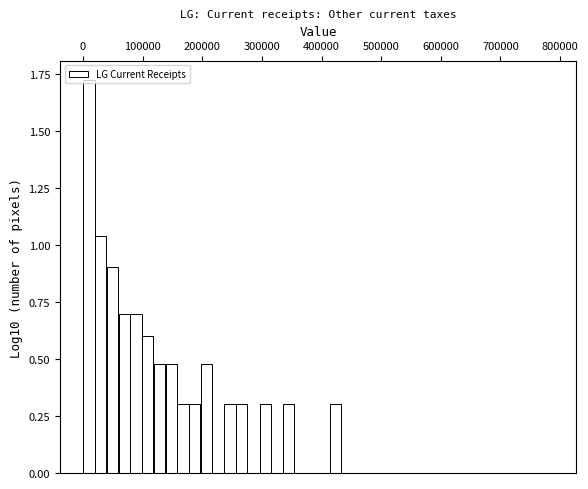

Read against the x-axis, roughly where is the centre of the tallest bar?

10000